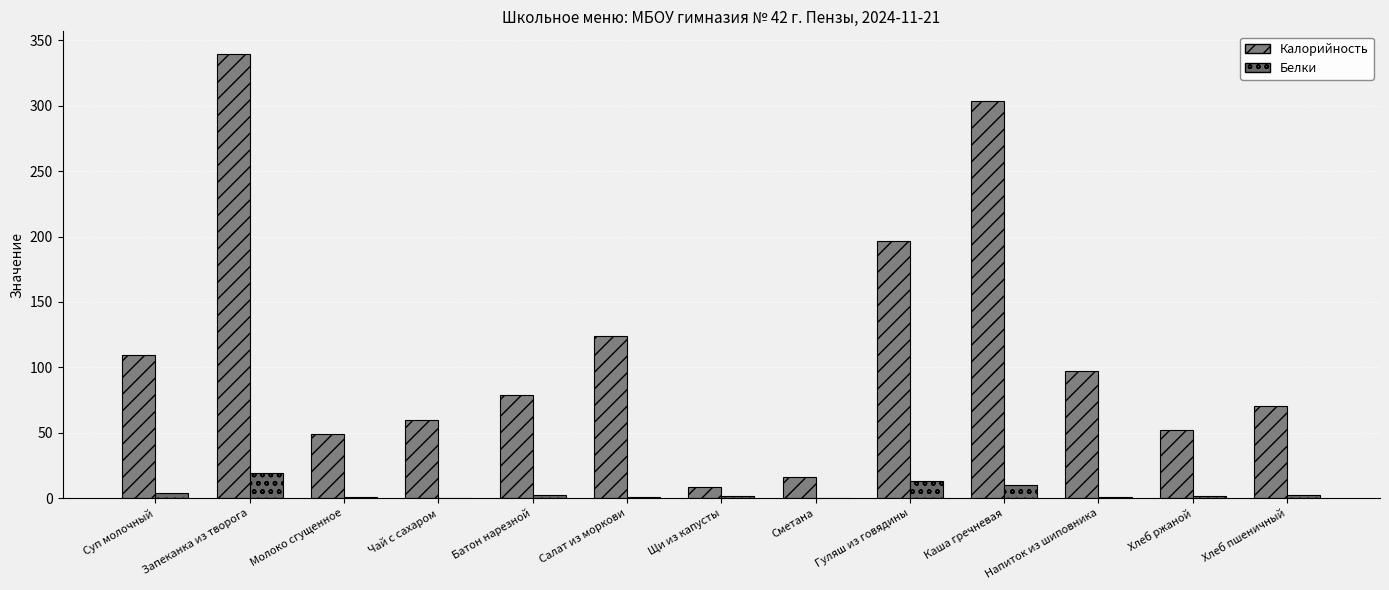

How many categories are shown in the chart?

13